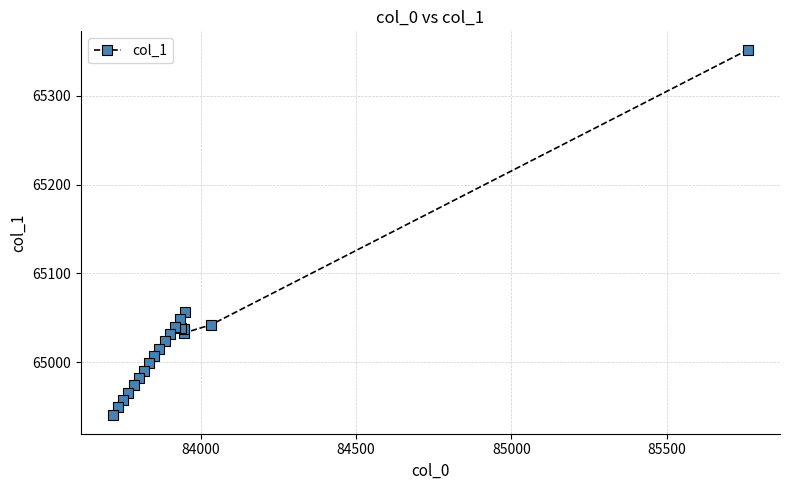

What is the maximum value shown in the chart?

65352